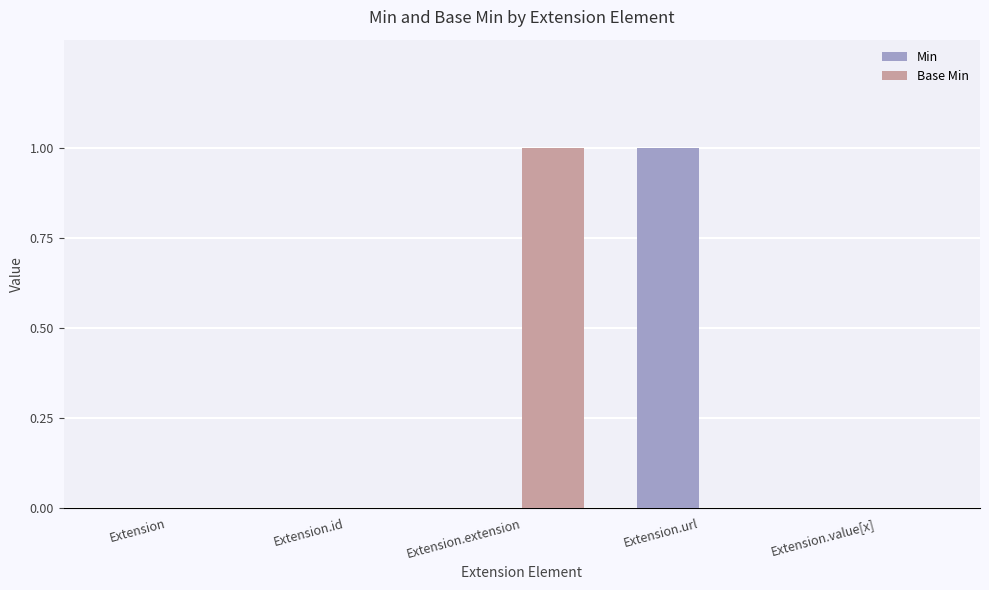

What are all the series names shown in the legend?

Min, Base Min